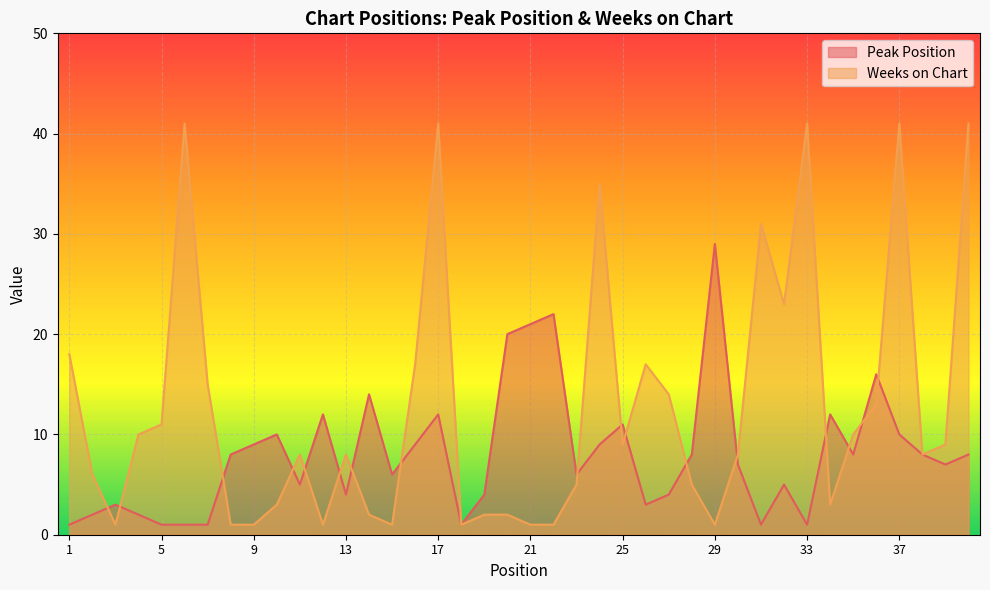

Reading left to right, transcribe all the data shown in this chart.

Peak Position: 1	2	3	2	1	1	1	8	9	10	5	12	4	14	6	9	12	1	4	20	21	22	6	9	11	3	4	8	29	7	1	5	1	12	8	16	10	8	7	8
Weeks on Chart: 18	6	1	10	11	41	15	1	1	3	8	1	8	2	1	17	41	1	2	2	1	1	5	35	9	17	14	5	1	8	31	23	41	3	10	13	41	8	9	41